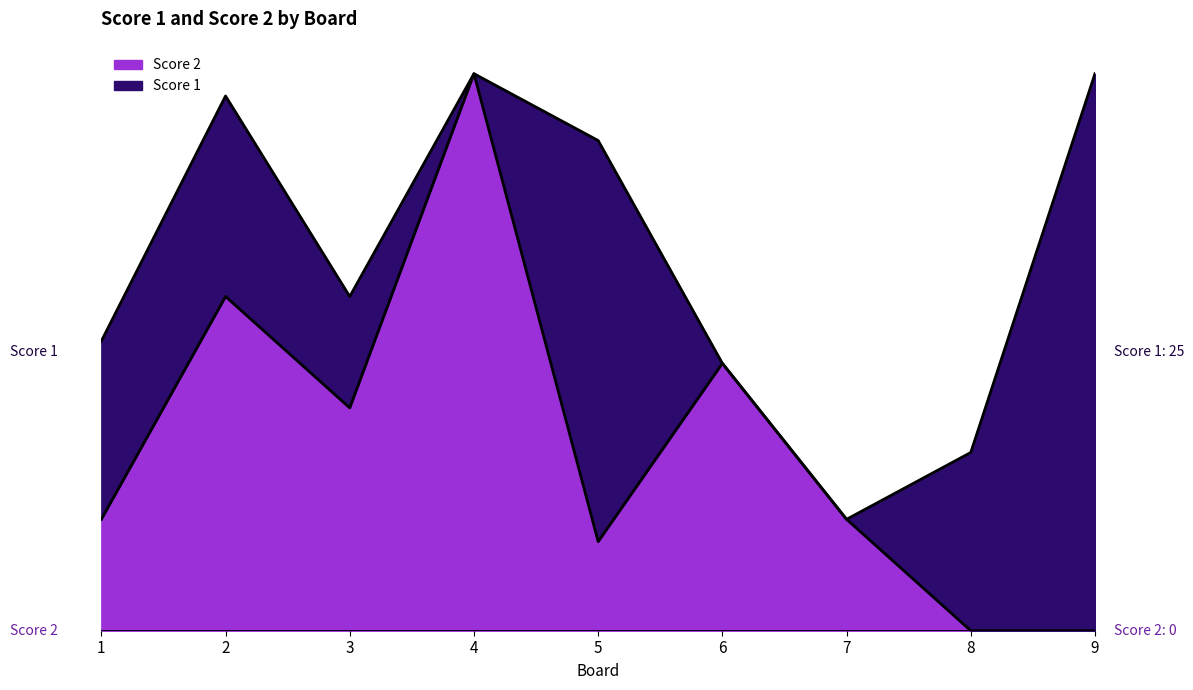

The value at 3 is 14. True or false?

False